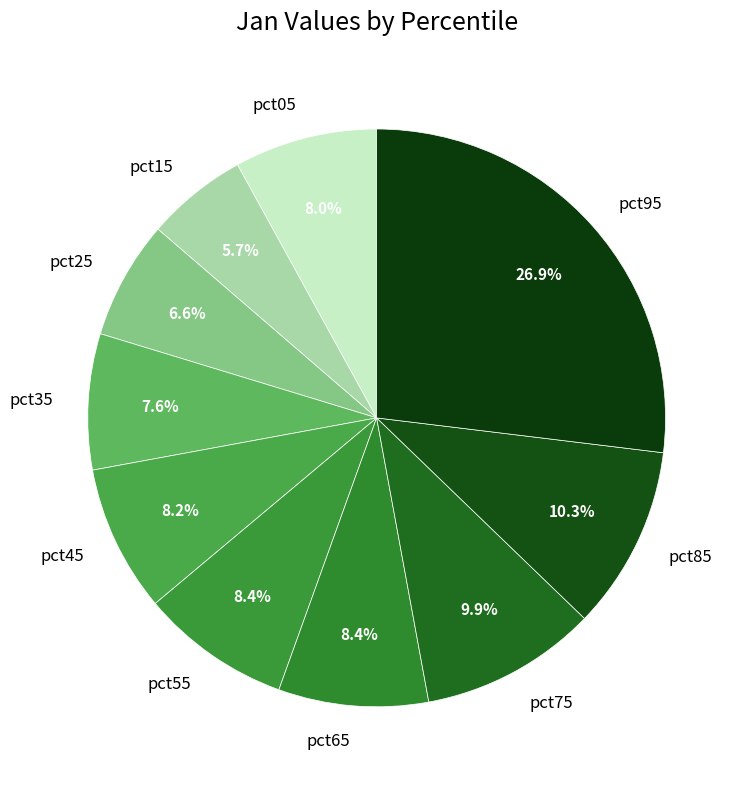

To the nearest percent, what is the combined percentage of pct45 and pct25?

15%